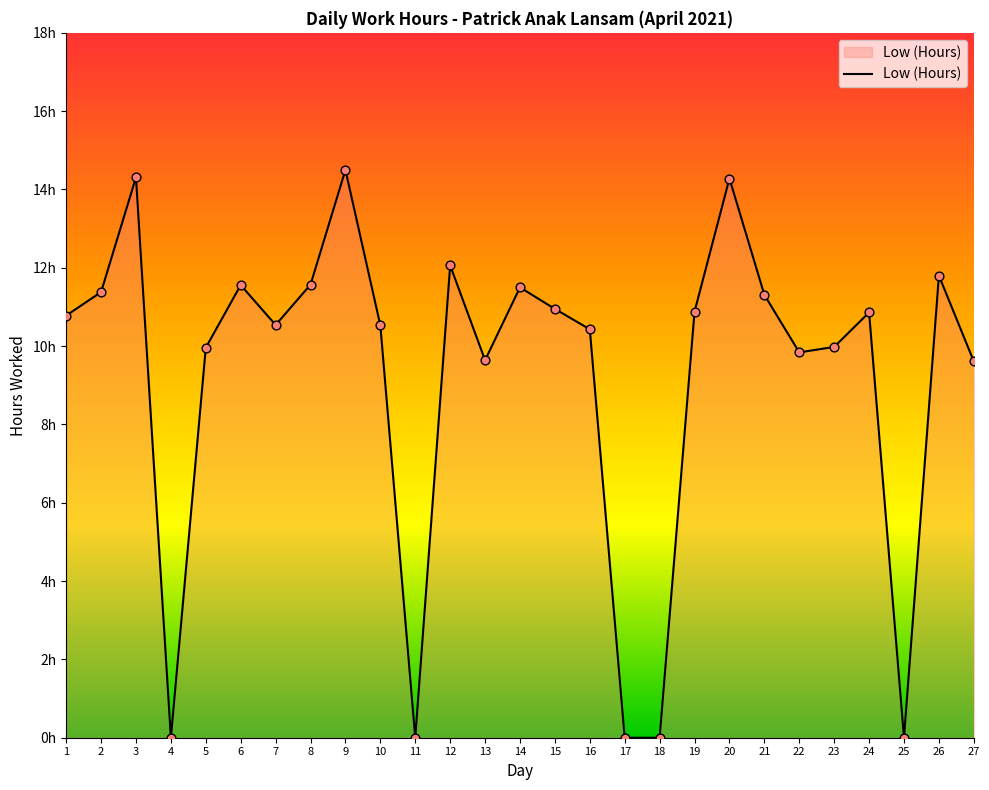

Approximately how many times larger is the value at 24 compared to 3?

0.8